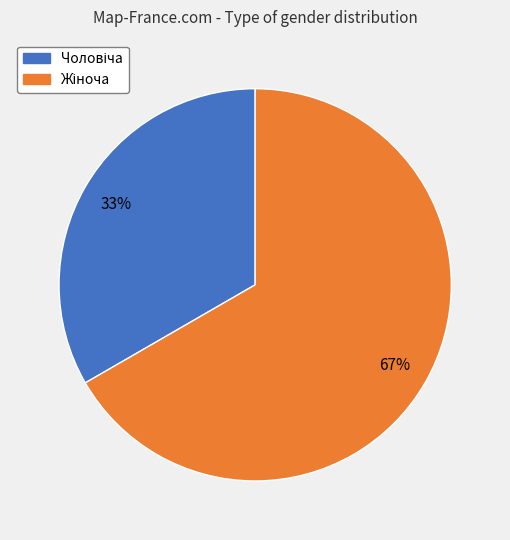

To the nearest percent, what is the average slice percentage?

50%